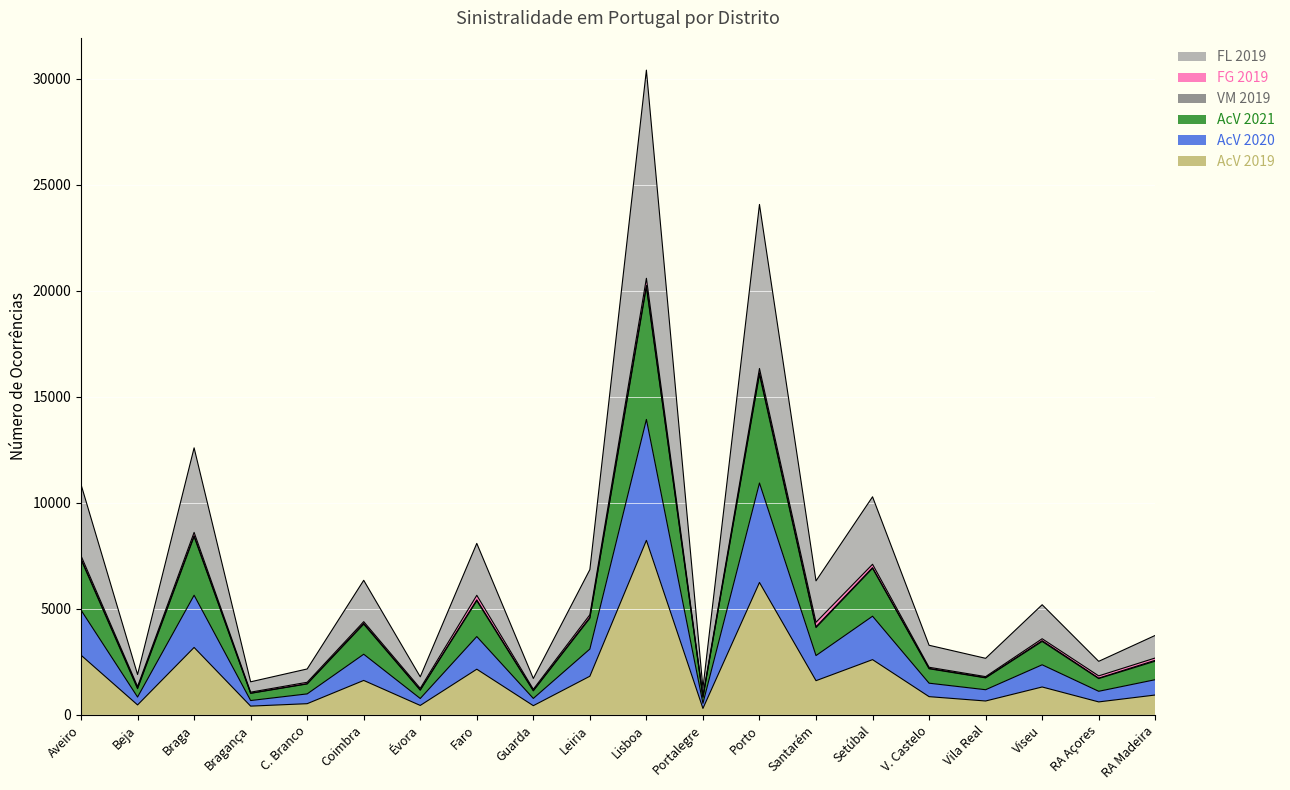

List the labels in order of FL 2019 value, largest first.

Lisboa, Porto, Braga, Aveiro, Setúbal, Faro, Leiria, Coimbra, Santarém, Viseu, RA Madeira, V. Castelo, Vila Real, RA Açores, C. Branco, Beja, Évora, Guarda, Bragança, Portalegre